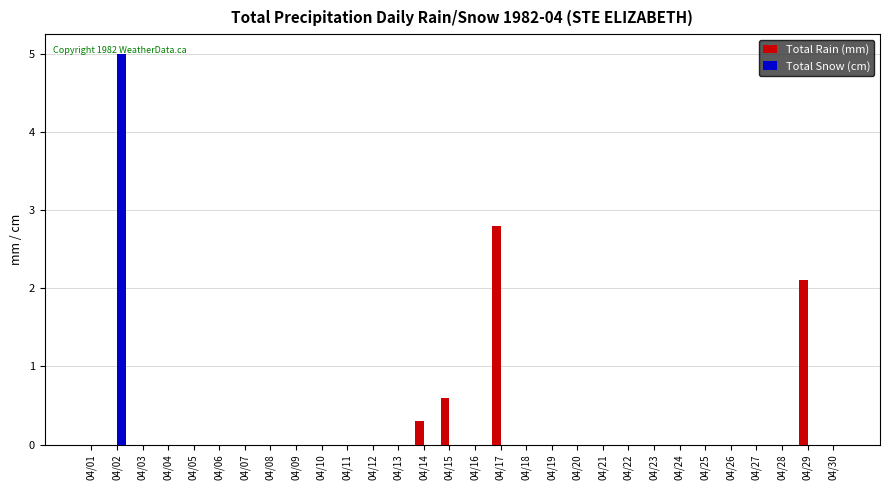

Which category has the highest value across all series?

04/02